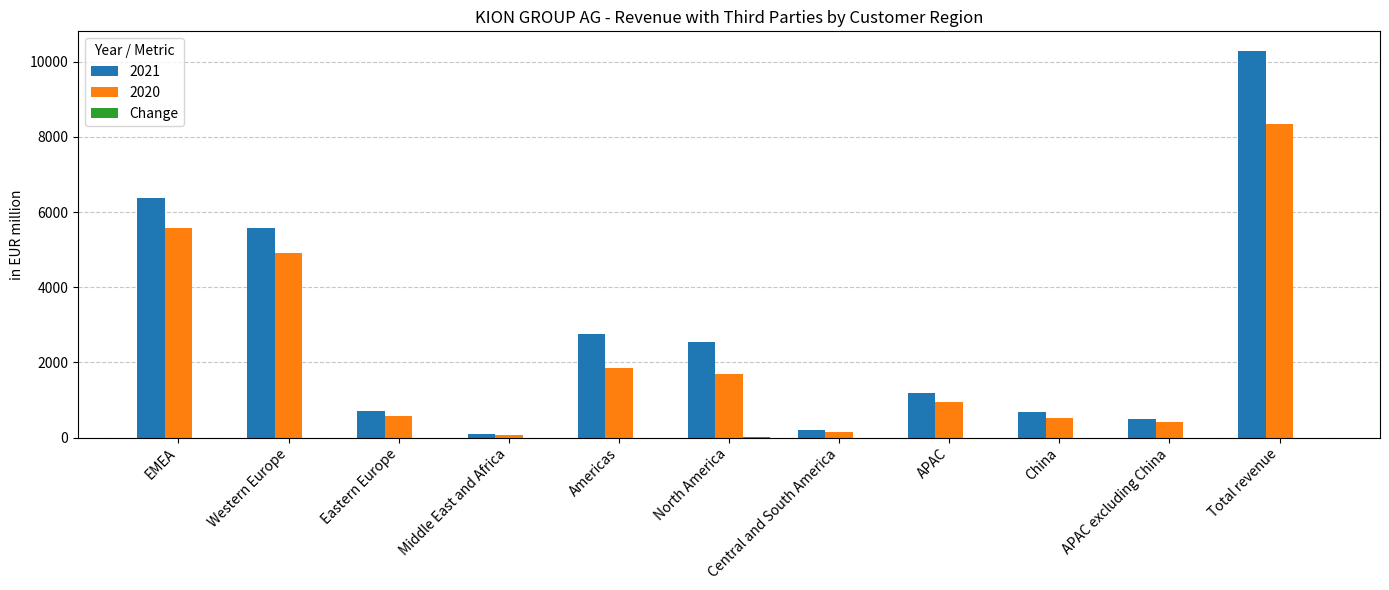

What is the sum of all 2020 values?

25024.8